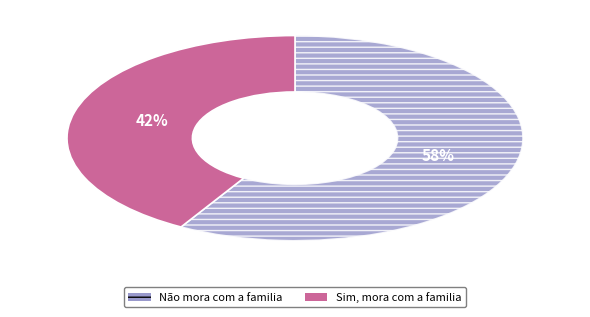

What percentage is the Sim, mora com a familia slice, to the nearest percent?

42%